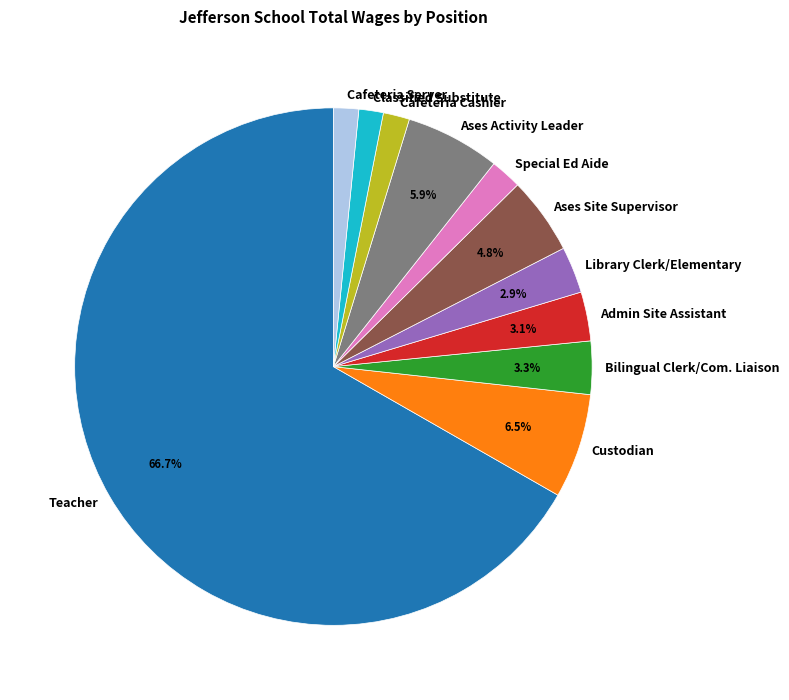

To the nearest percent, what is the difference between the Cafeteria Cashier and Teacher slice percentages?

65%